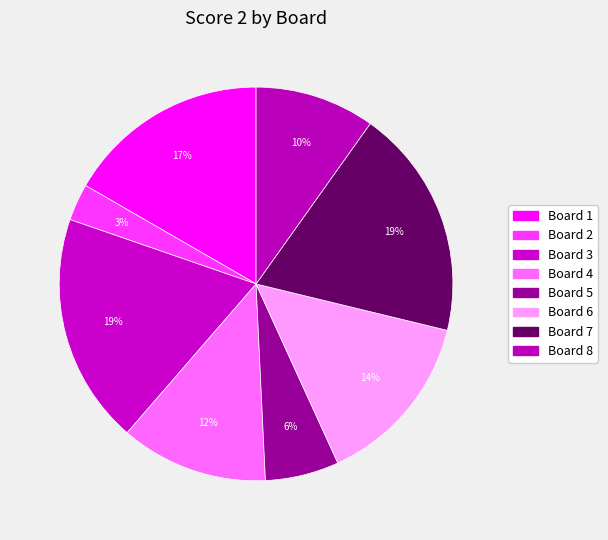

Combined, what portion of the pie is Board 4 and Board 7?

31.1%